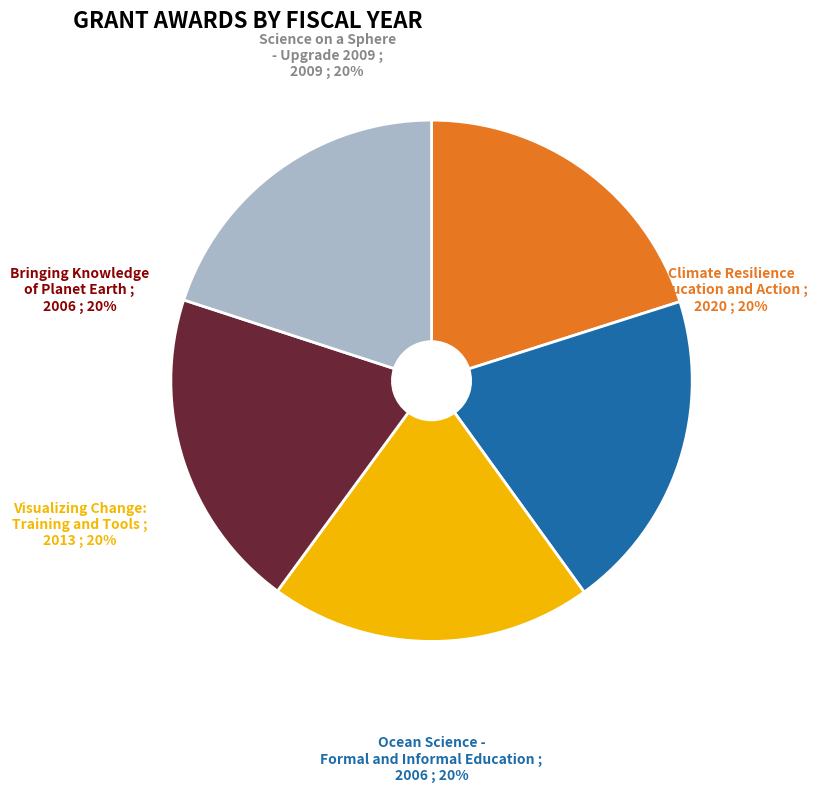

True or false: Science on a Sphere - Upgrade 2009 accounts for 32% of the total.

False